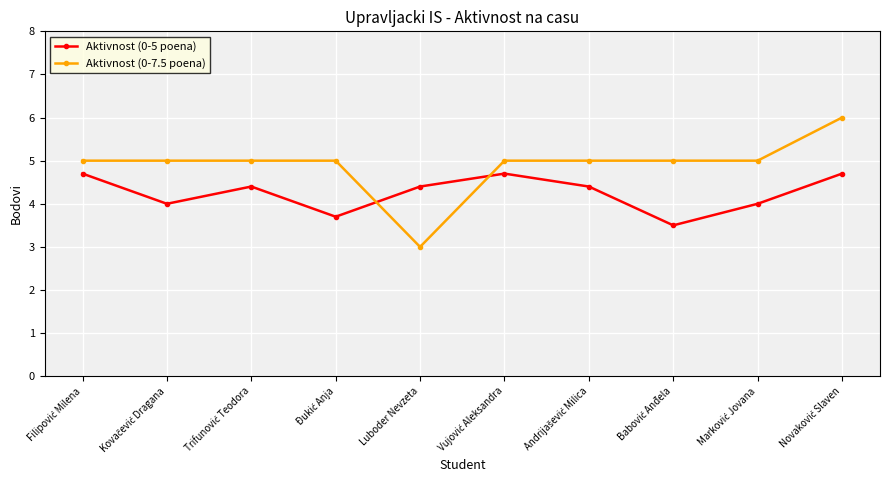

Rank the series by their maximum value, from highest to lowest.

Aktivnost (0-7.5 poena), Aktivnost (0-5 poena)